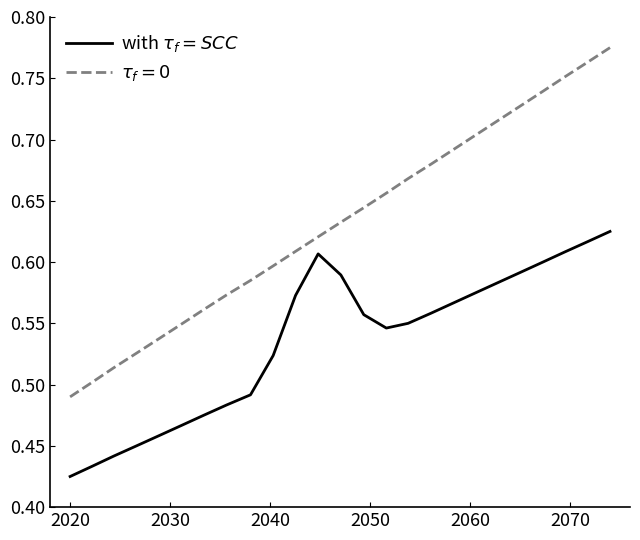

How many lines are shown in the chart?

2